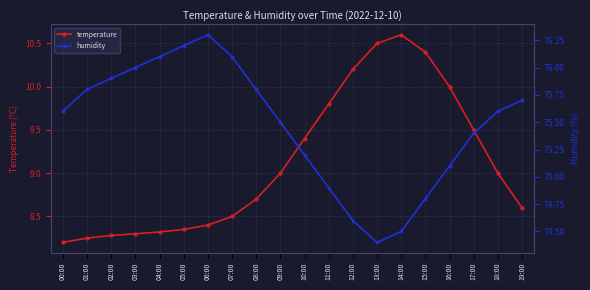

What is the label of the 5th point from the left?

04:00